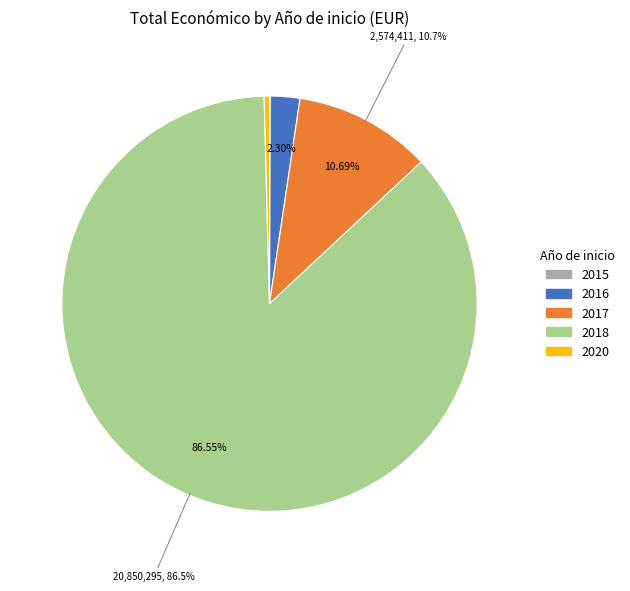

Does any single category account for the majority?

Yes